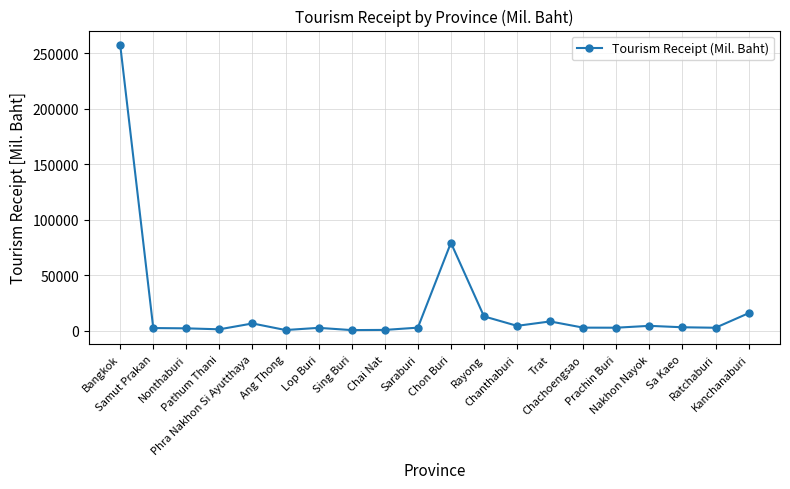

At which label does the data first exceed 2595?

Bangkok